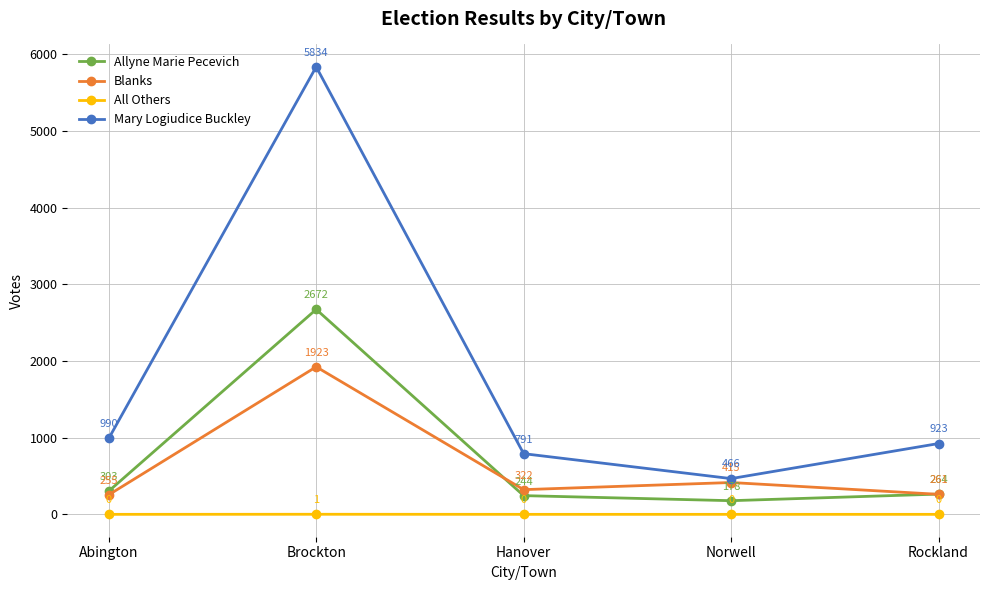

Which category has the lowest value in the Mary Logiudice Buckley series?

Norwell